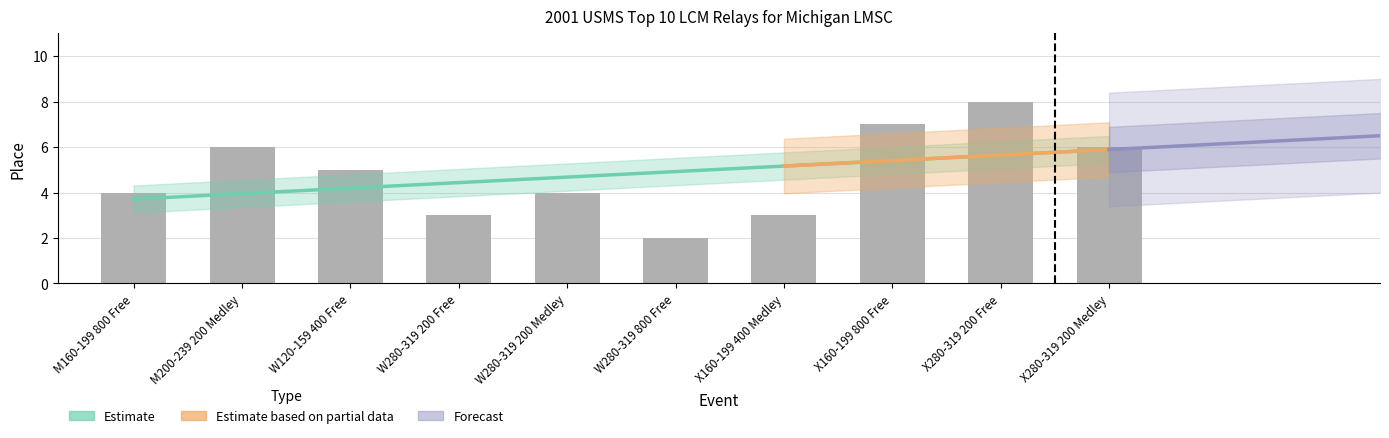

Does the chart contain any negative values?

No